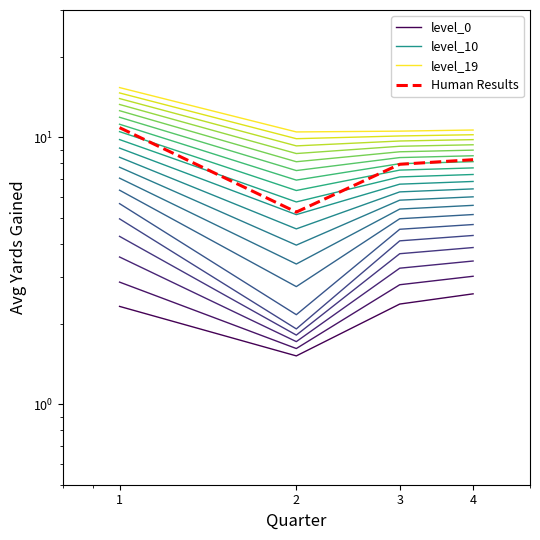

What is the value of the level_0 point at the 4th from the left?

2.6